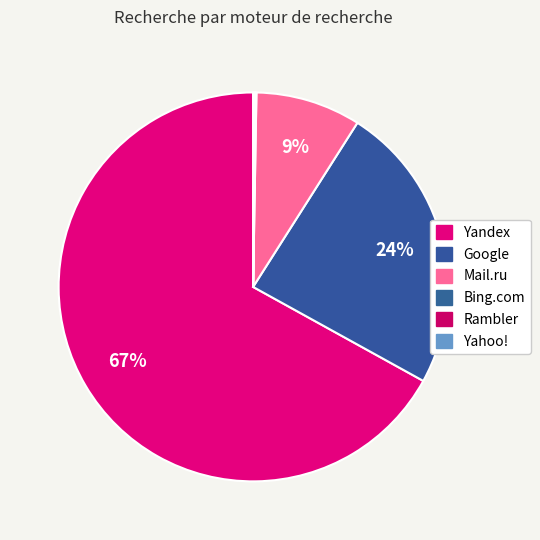

Which category has the biggest portion of the pie?

Yandex